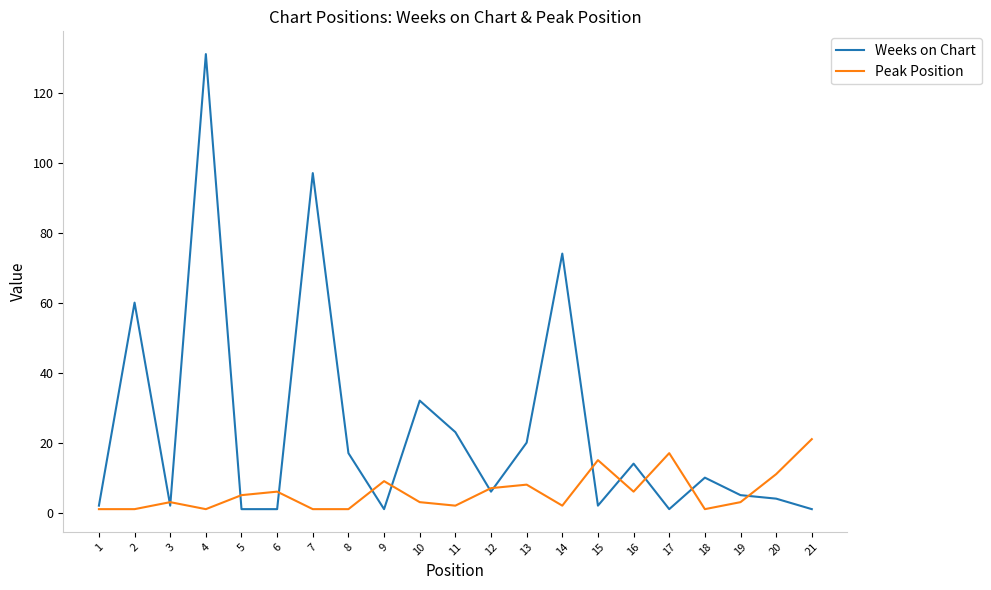

Does the chart have visible grid lines?

No